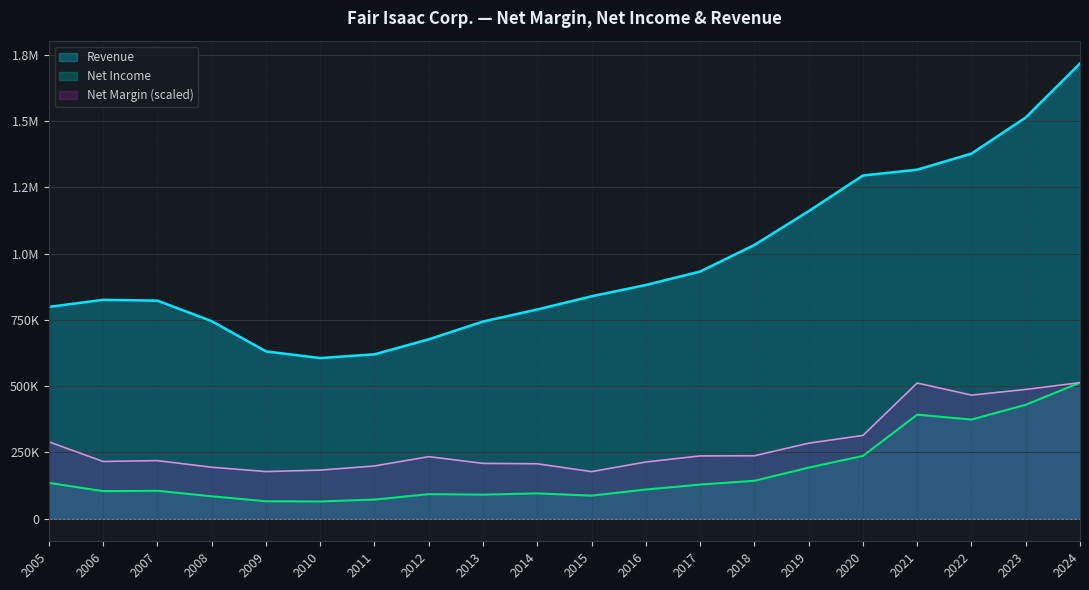

Reading left to right, what are all the values shown in this chart?

Net Margin: 2005=289403.1	2006=215377.8	2007=218641.1	2008=193565.2	2009=177248.7	2010=182744.8	2011=198374.3	2012=233583.5	2013=208164.2	2014=206618.4	2015=177076.9	2016=213316.7	2017=236331.6	2018=236846.8	2019=284422.3	2020=313620.2	2021=511479.2	2022=465793.1	2023=487262.1	2024=512853.3
Net Income: 2005=134548.0	2006=103486.0	2007=104650.0	2008=83952.0	2009=65102.0	2010=64457.0	2011=71562.0	2012=92004.0	2013=90095.0	2014=94879.0	2015=86502.0	2016=109448.0	2017=128256.0	2018=142415.0	2019=192124.0	2020=236411.0	2021=392084.0	2022=373541.0	2023=429375.0	2024=512811.0
Revenue: 2005=798671.0	2006=825365.0	2007=822236.0	2008=744842.0	2009=630735.0	2010=605643.0	2011=619683.0	2012=676423.0	2013=743444.0	2014=788985.0	2015=838781.0	2016=881356.0	2017=932169.0	2018=1032475.0	2019=1160083.0	2020=1294562.0	2021=1316536.0	2022=1377270.0	2023=1513557.0	2024=1717526.0